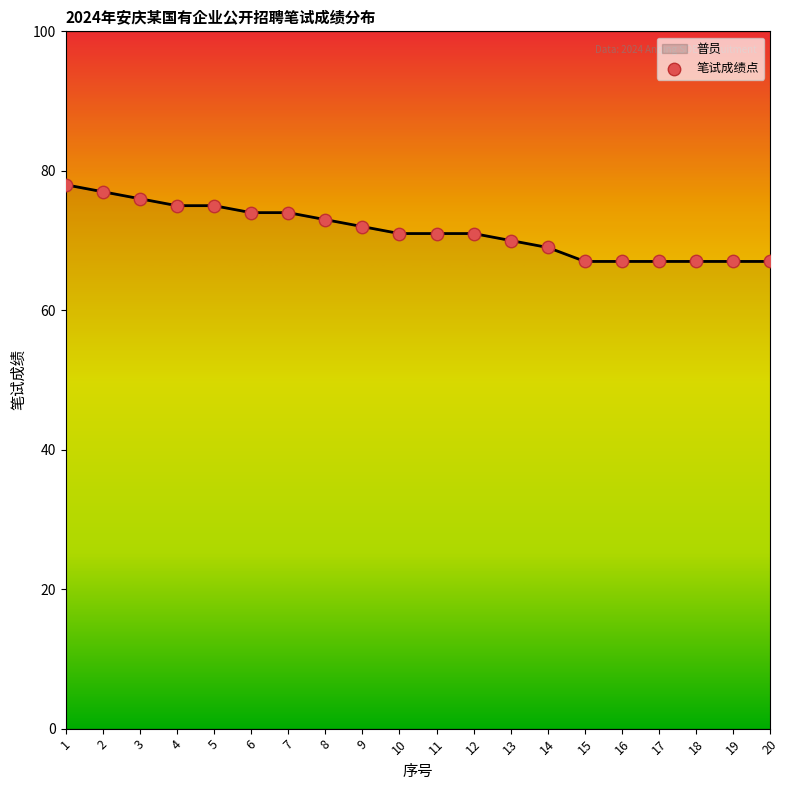

Between 16 and 8, which is larger?

8